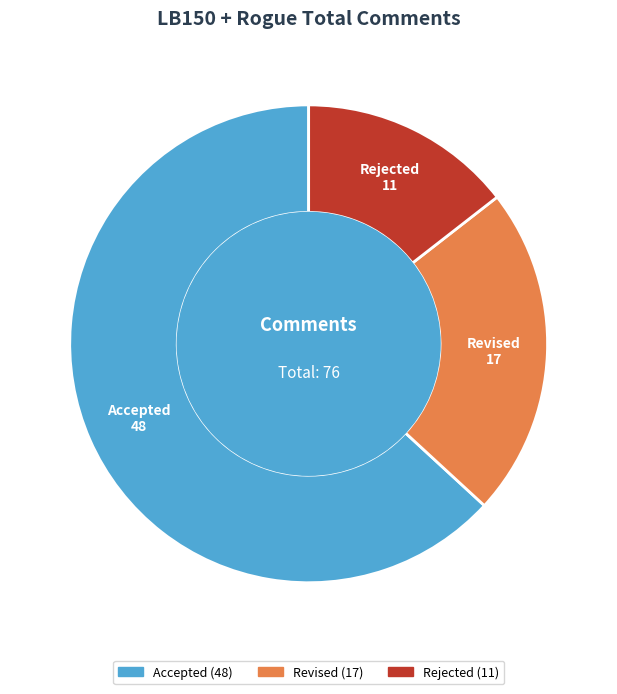

Is there a majority slice in this chart?

Yes